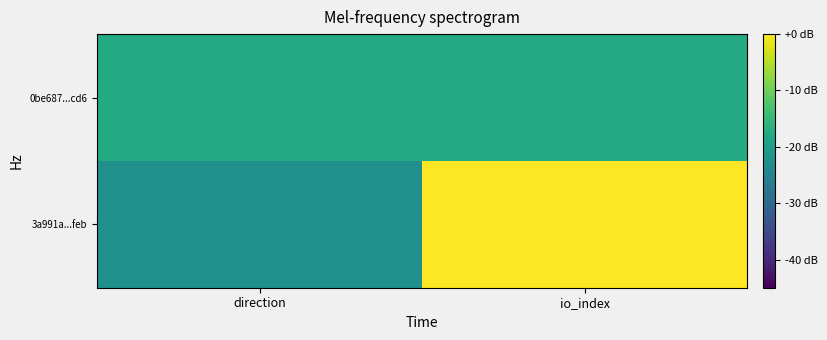

What is the difference between the highest and lowest values at direction?

2